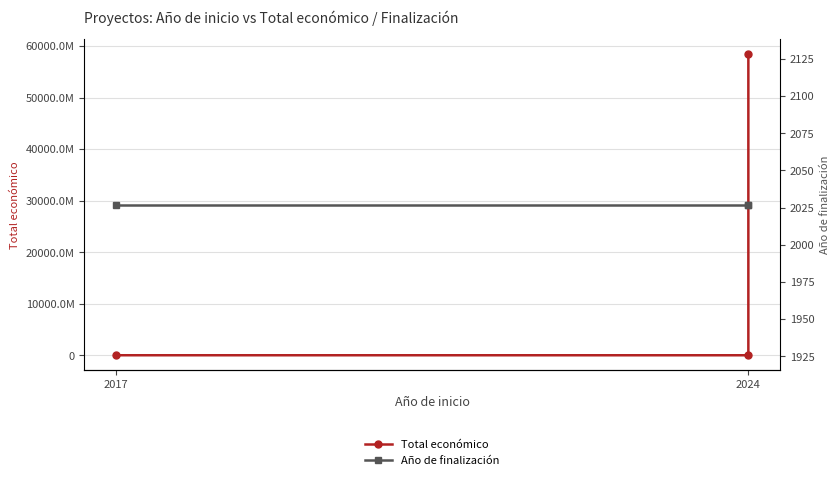

Is this an area chart (filled region under the line)?

No